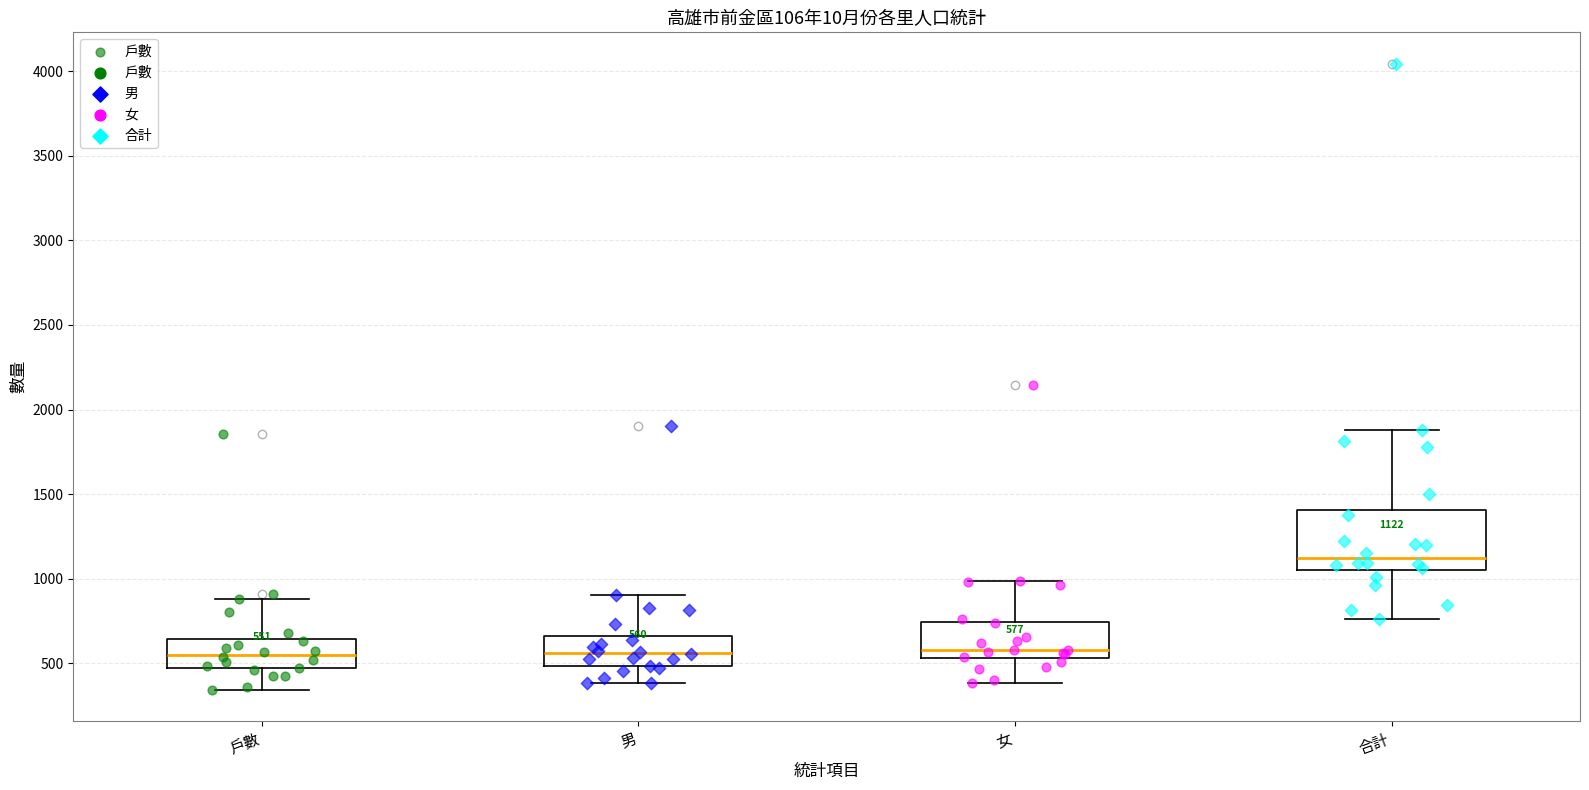

Comparing the boxes themselves (not the whiskers), which one is the tallest?

合計